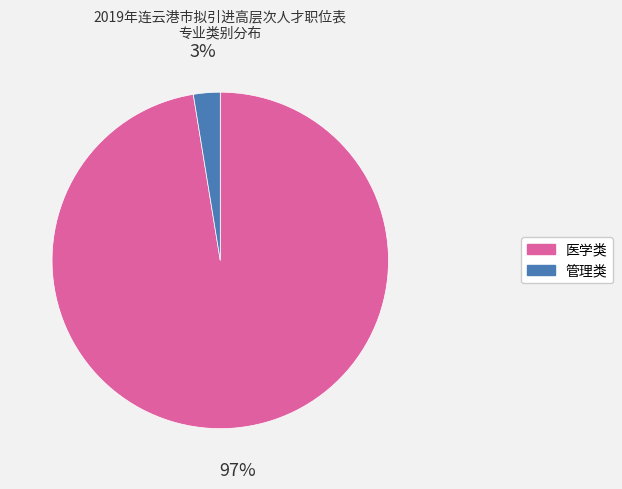

To the nearest percent, what portion does 医学类 represent?

97%